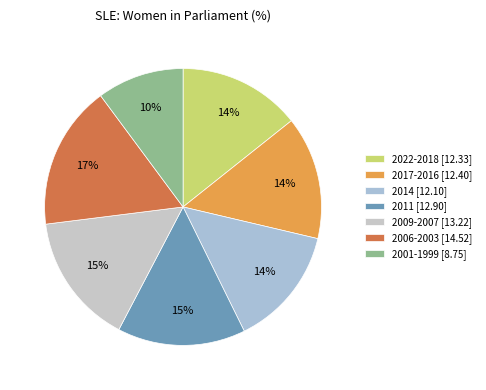

Count the number of slices in the pie.

7